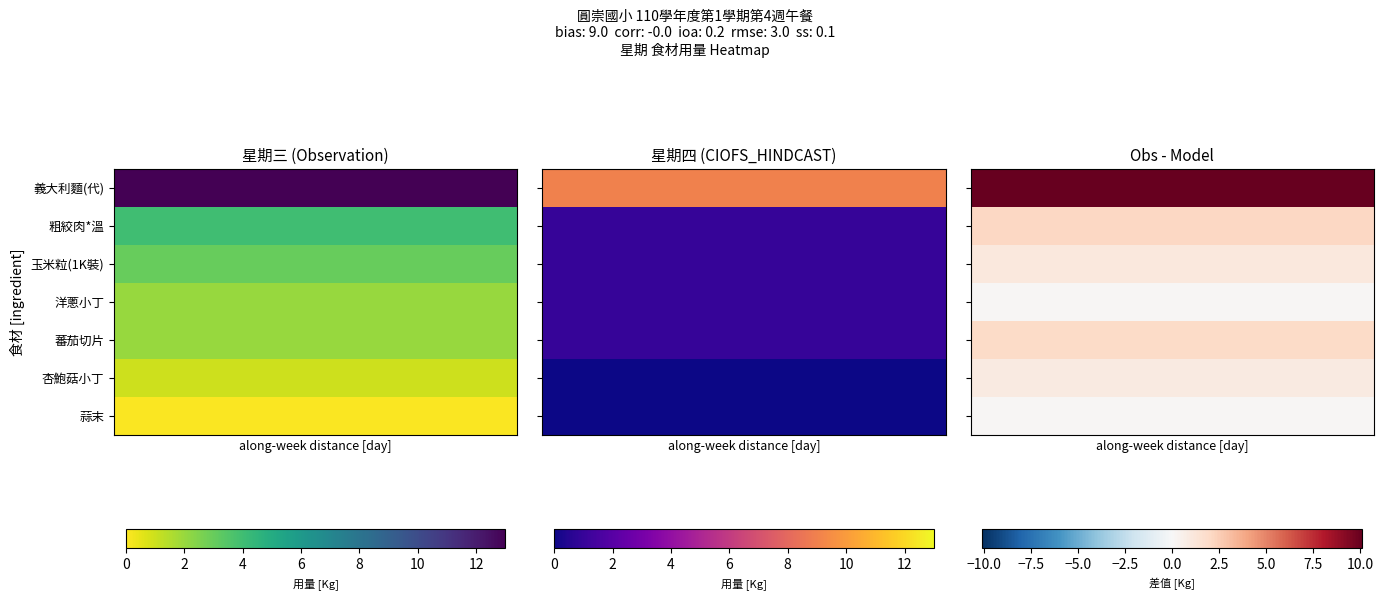

At how many categories does at least one series exceed 10?

1